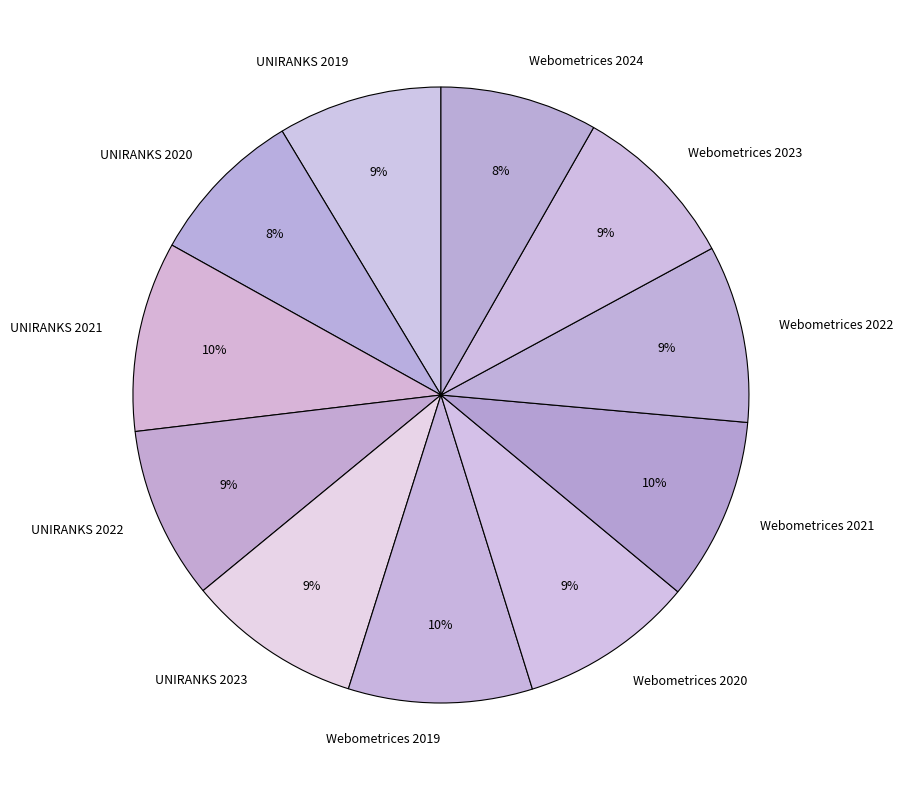

Is the sum of UNIRANKS 2019 and Webometrices 2021 greater than half?

No